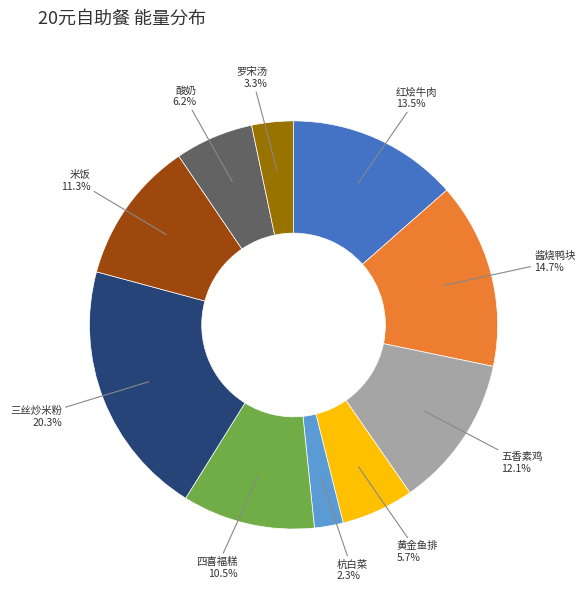

To the nearest percent, what is the difference between the largest and smallest slice percentages?

18%